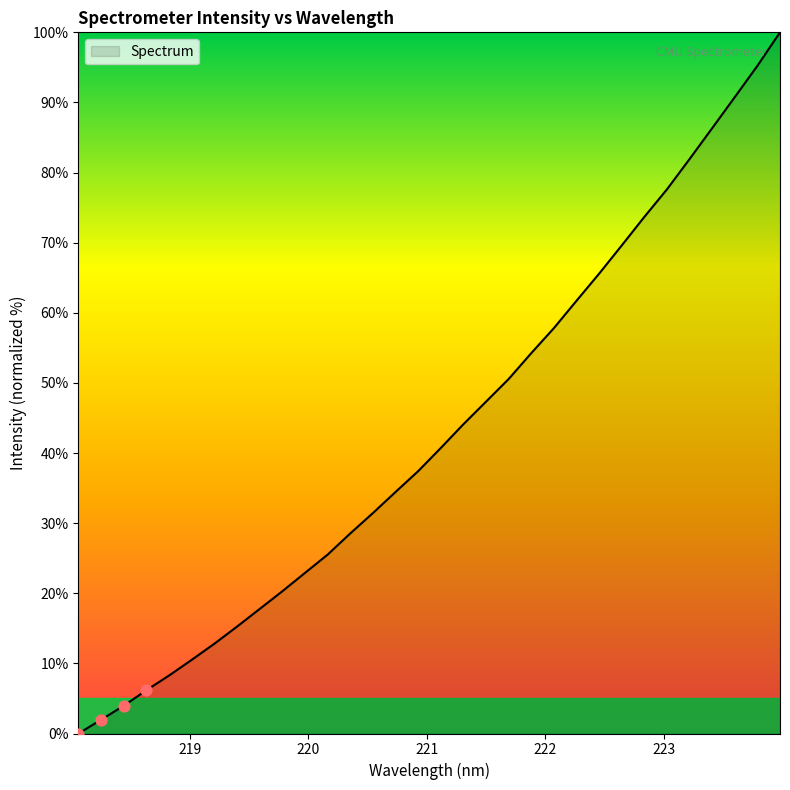

What is the maximum value shown in the chart?

100.0